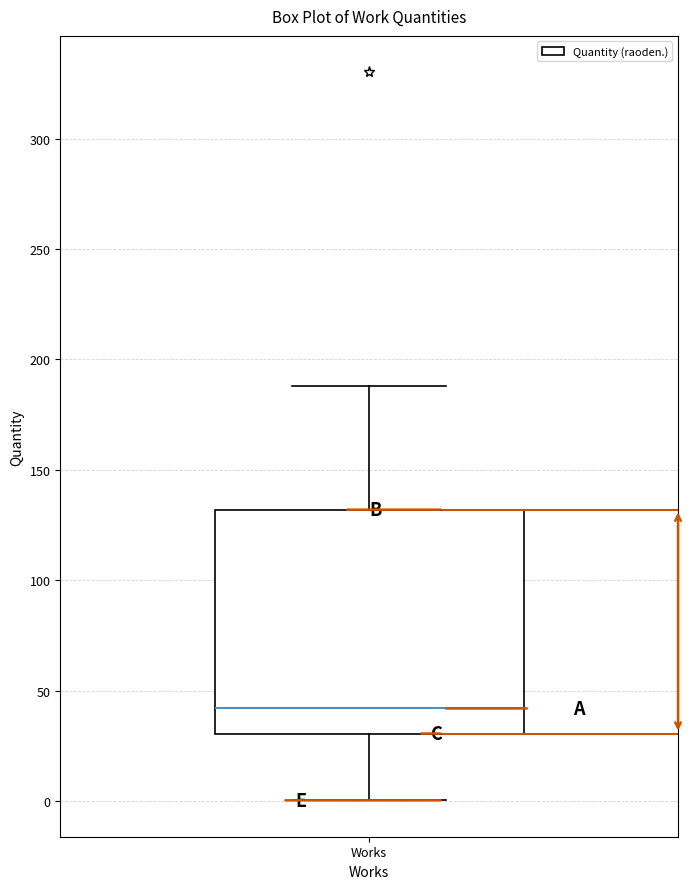

Read this box plot against the y-axis: the position of the median line, the range covered by the box, and the ends of both whiskers. The values are not printed on the chart, so give them approximately, as read against the axis.

median 40, box 30 to 130, whiskers 0 to 190